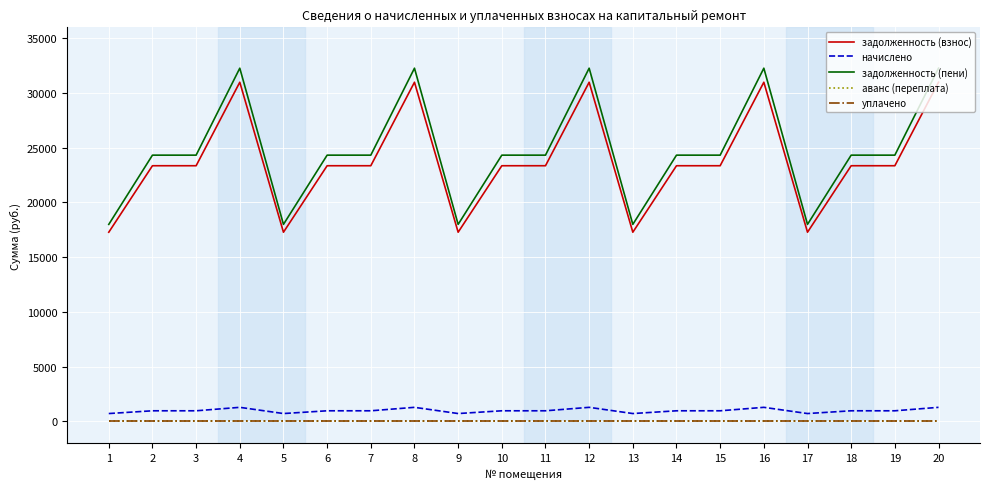

The задолженность (взнос) series shows 30984.0 at 4. True or false?

True